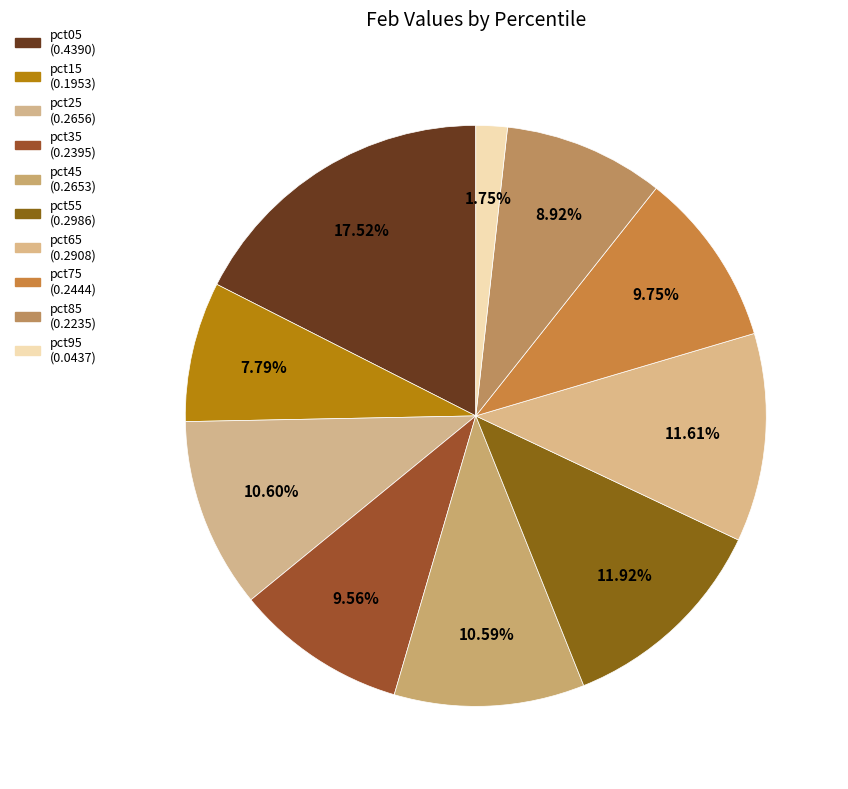

To the nearest percent, what portion does pct25 represent?

11%